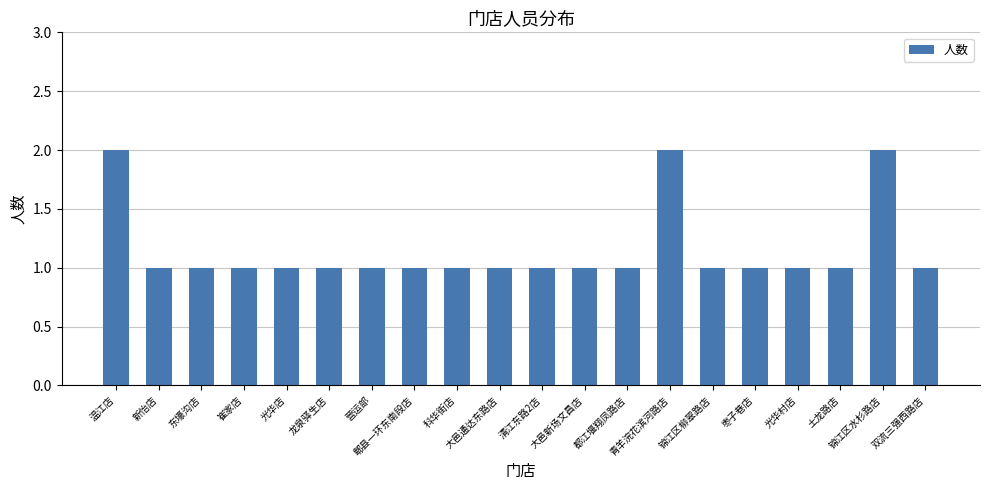

What is the label of the 8th bar from the right?

都江堰翔凤路店